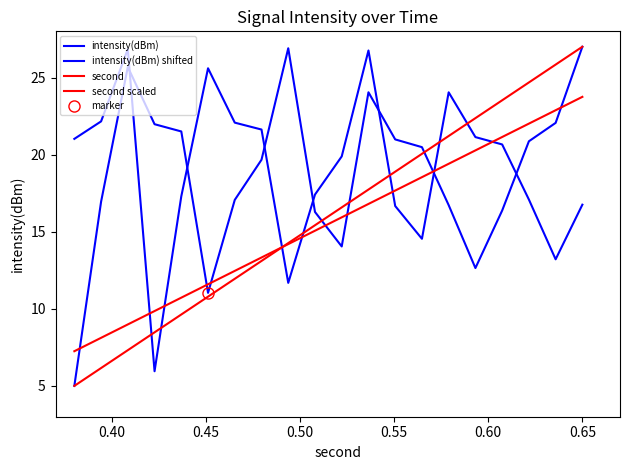

True or false: intensity(dBm) has a value of 42.9 at 11.

False